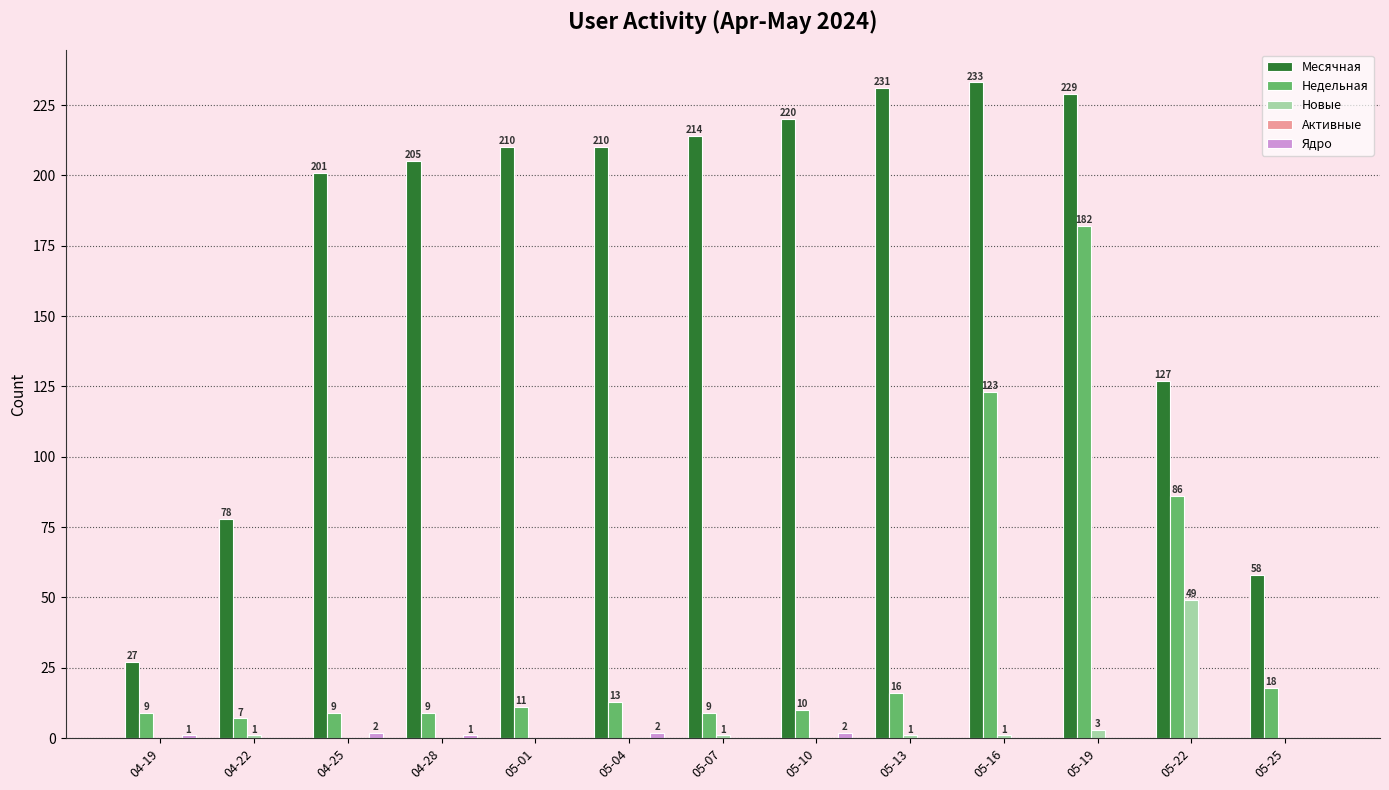

What is the sum of all Недельная values?

502